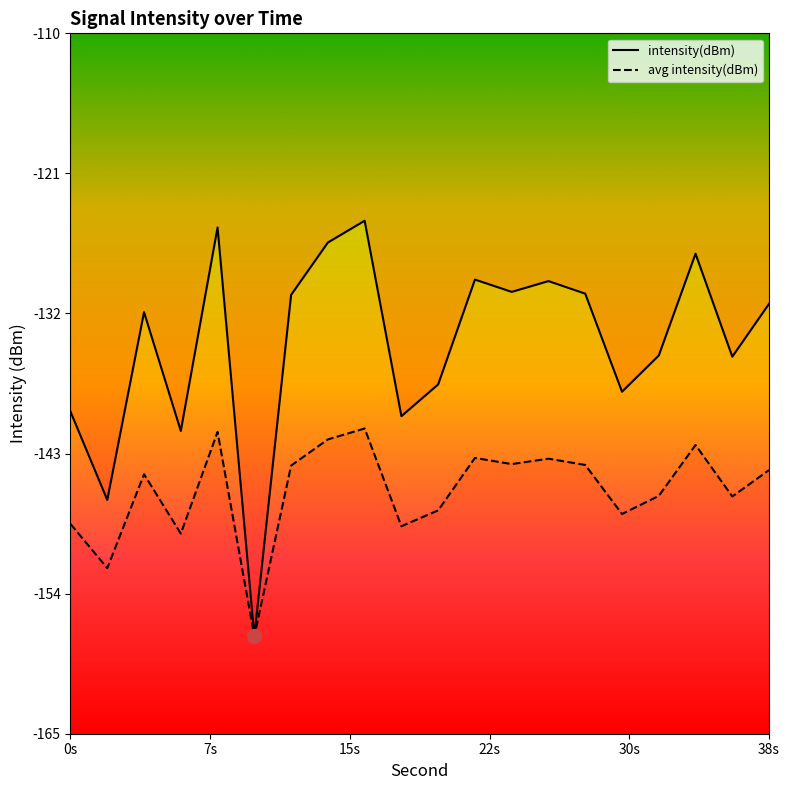

What is the value of the 9th point from the left?

-124.7